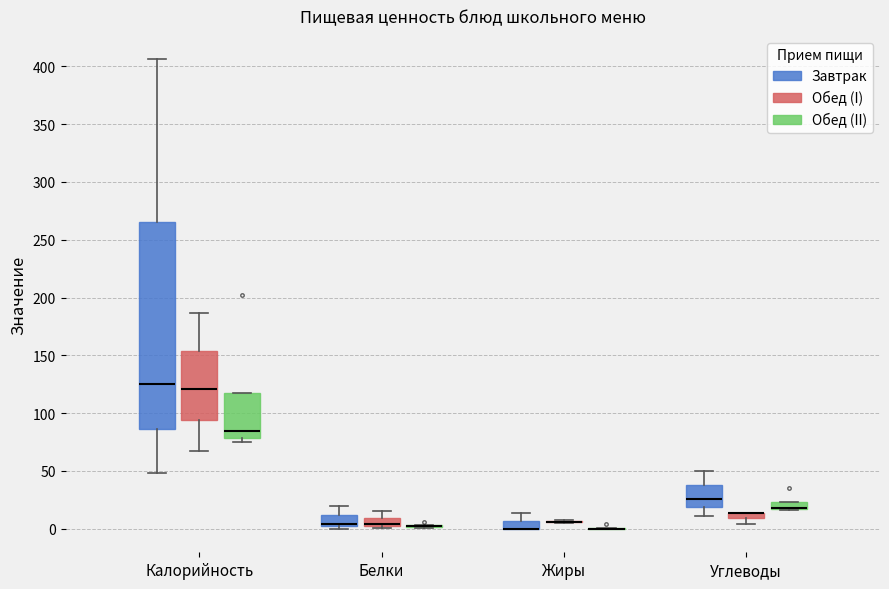

Which box is the tallest, from its lower edge to its upper edge?

Калорийность (Завтрак)